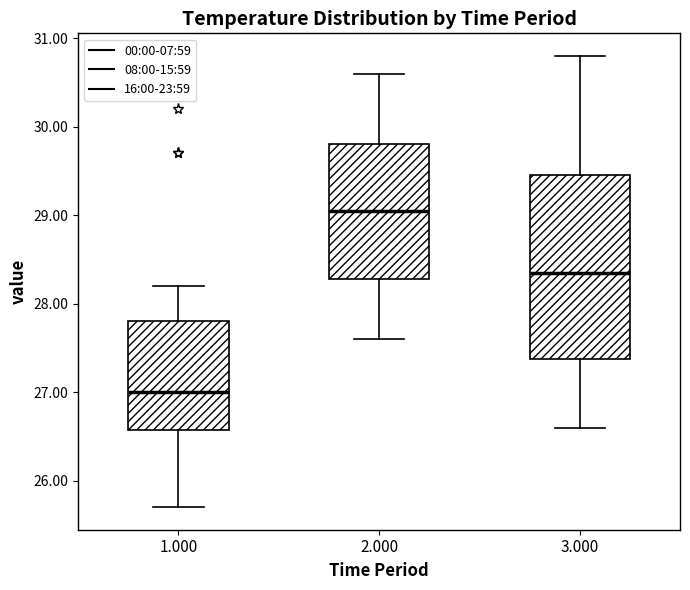

Which box's median line is the highest?

2.000